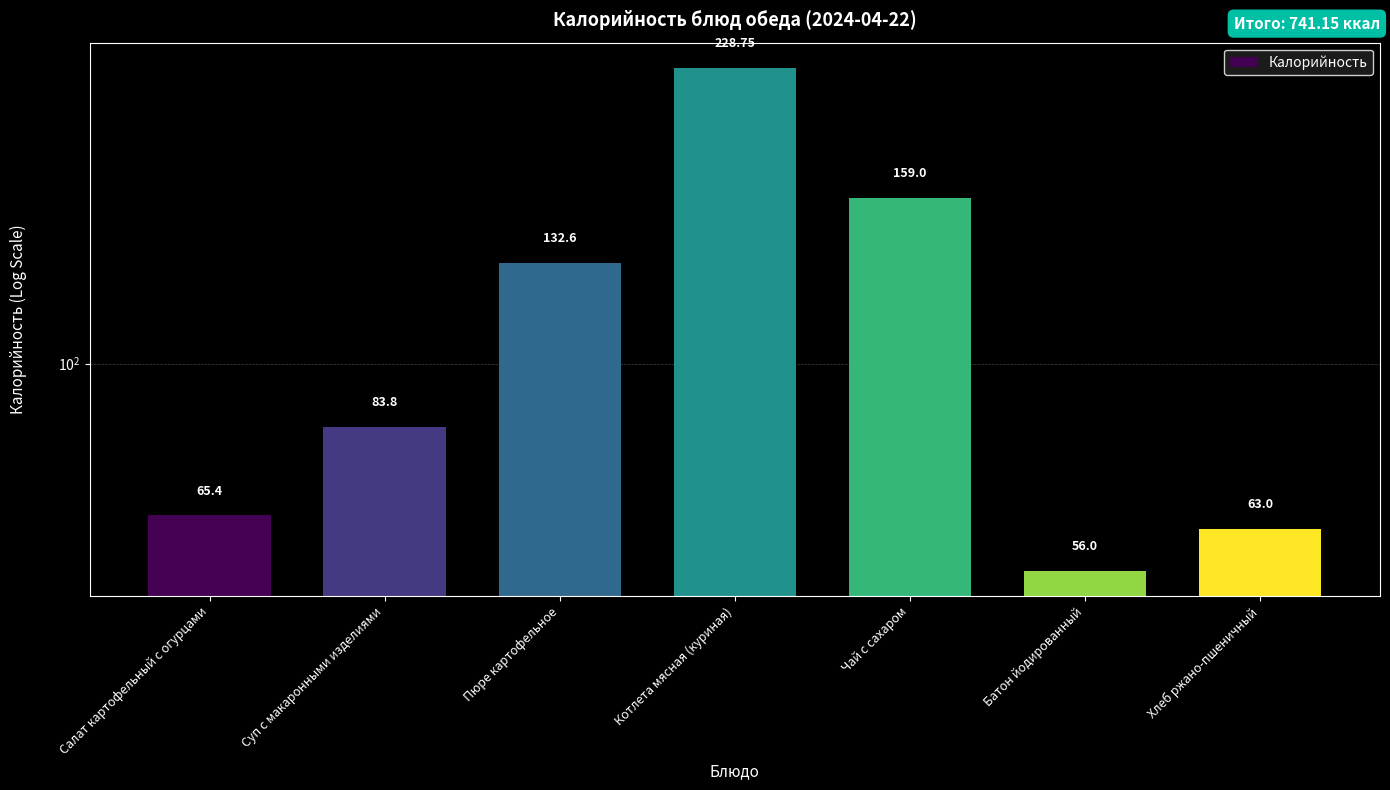

What is the label of the 5th bar from the left?

Чай с сахаром